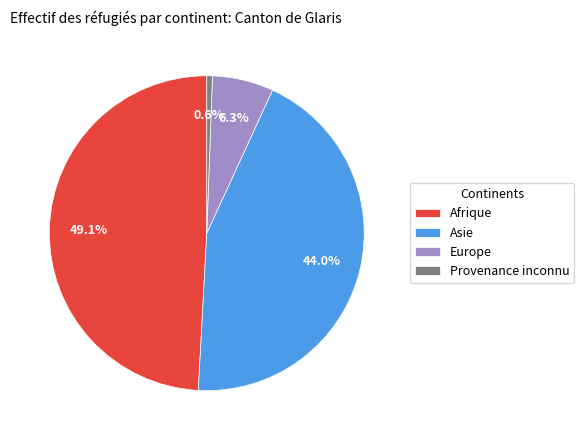

To the nearest percent, what portion does Provenance inconnu represent?

1%